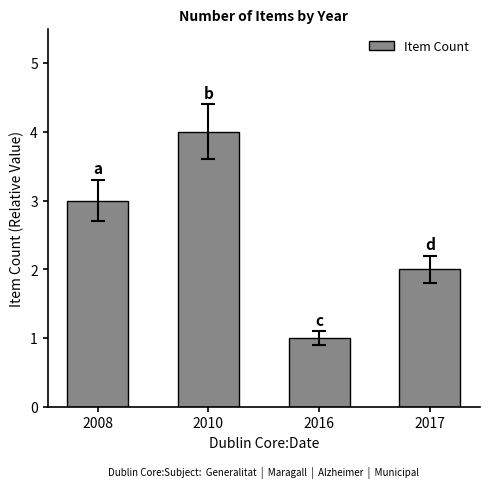

How many values are between 2 and 4?

3